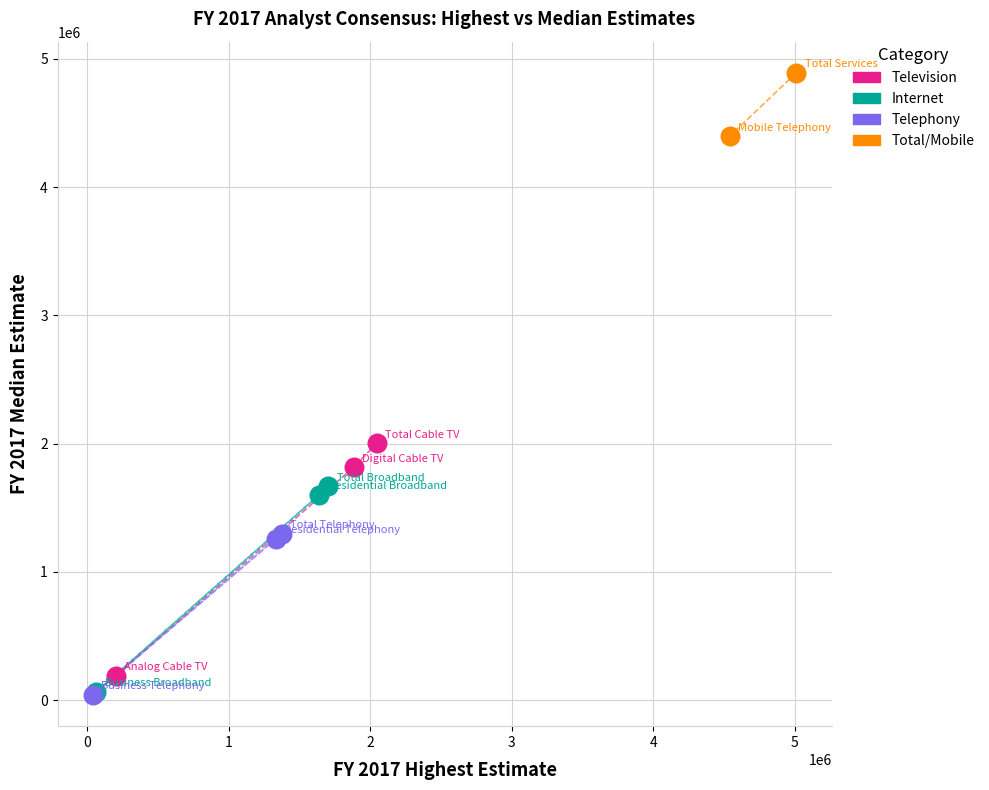

Which series has the widest spread of Y values?

Television